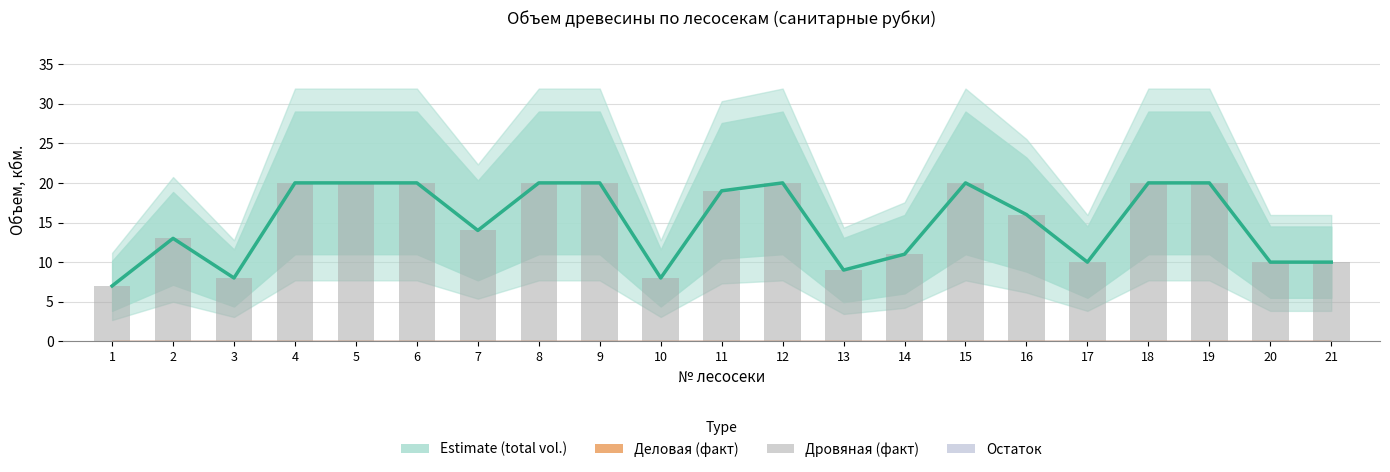

What is the average value of the Дровяная (факт) series?

15